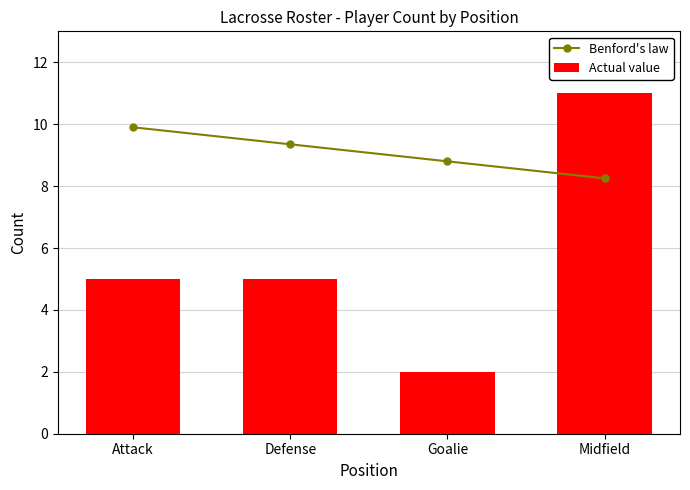

At how many categories does at least one series exceed 10?

1